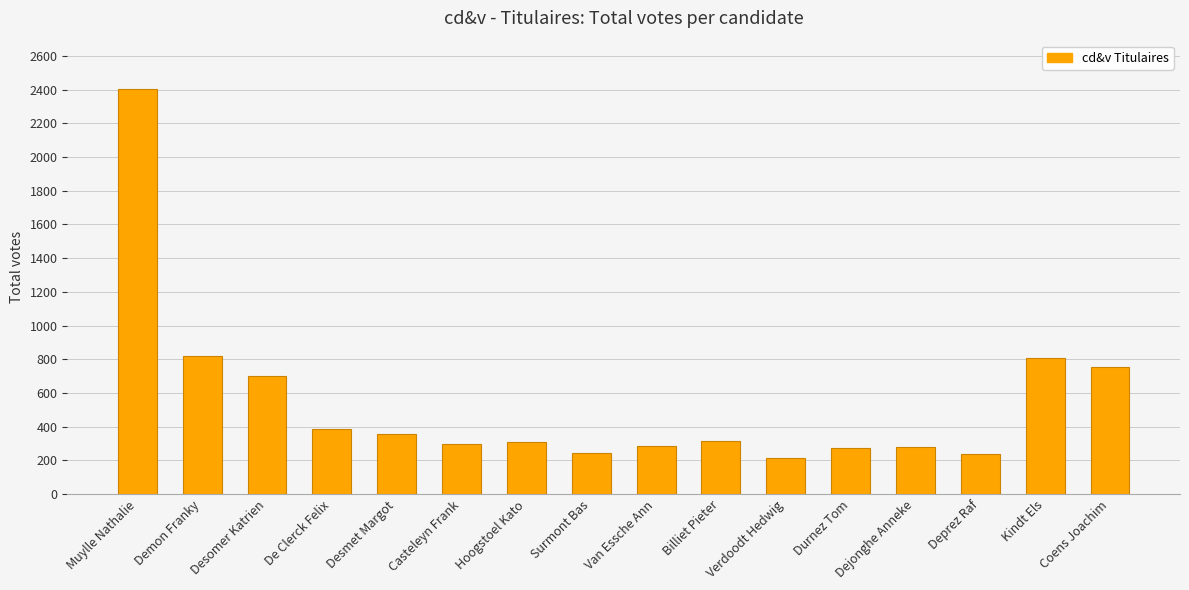

What is the value of the 4th bar from the left?

386